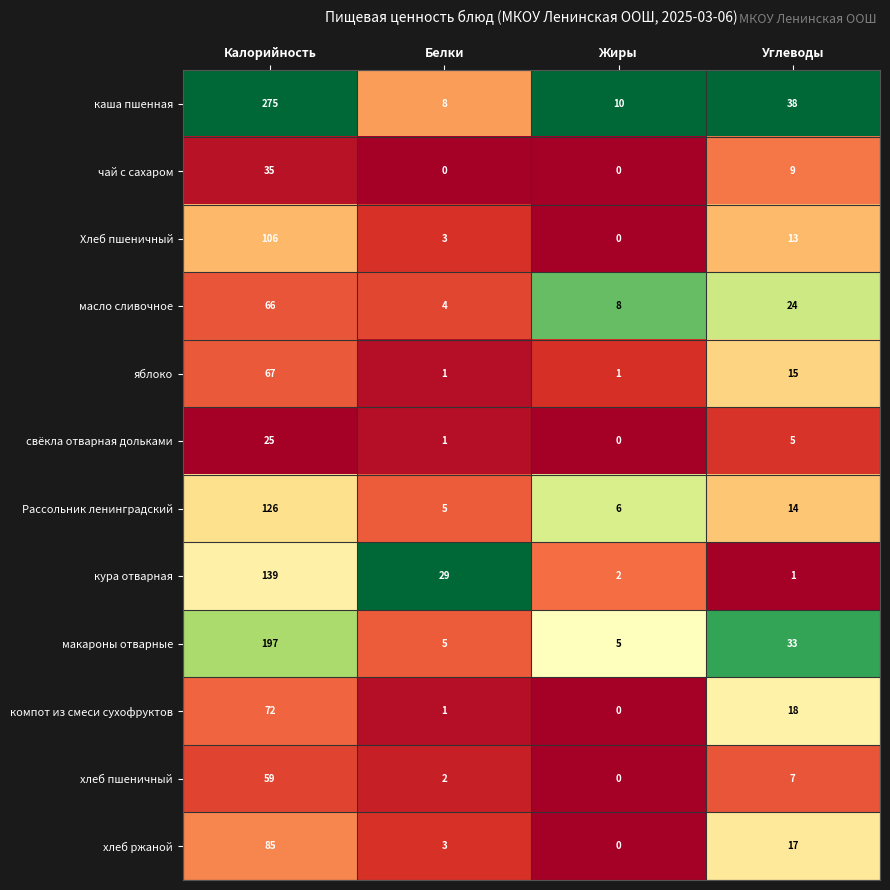

Rank the series at Углеводы from lowest to highest value.

кура отварная, свёкла отварная дольками, хлеб пшеничный, чай с сахаром, Хлеб пшеничный, Рассольник ленинградский, яблоко, хлеб ржаной, компот из смеси сухофруктов, масло сливочное, макароны отварные, каша пшенная